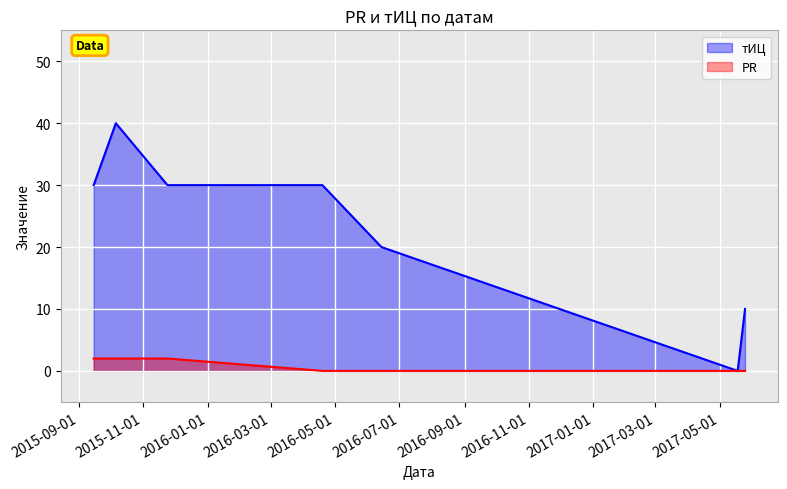

Which category has the highest value in the PR series?

2015-09-15